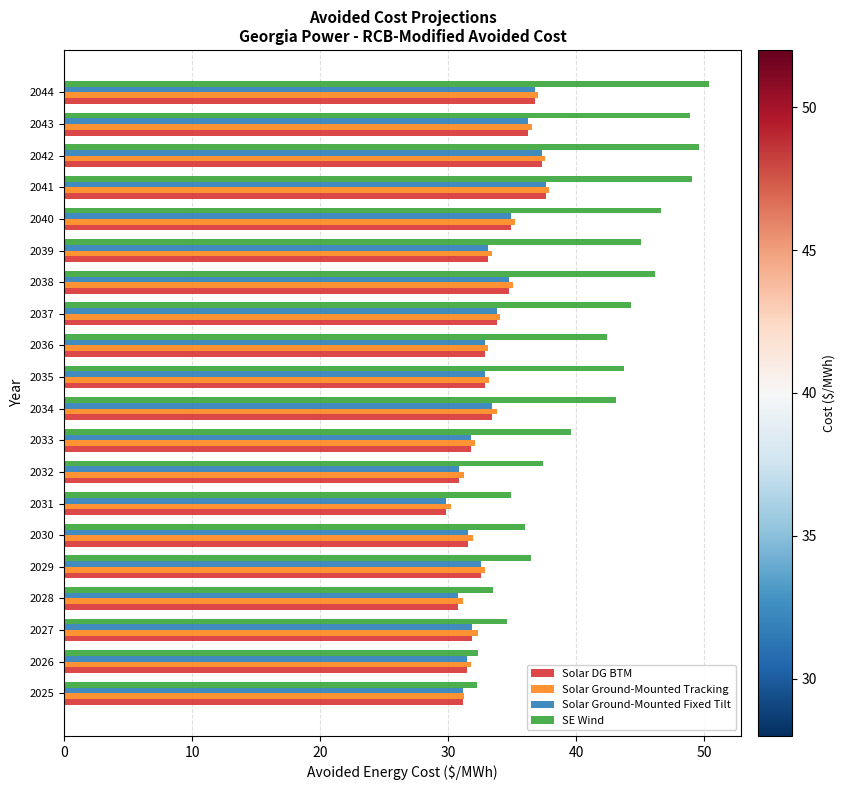

Is it true that Solar DG BTM equals 16.1 at 2033?

False